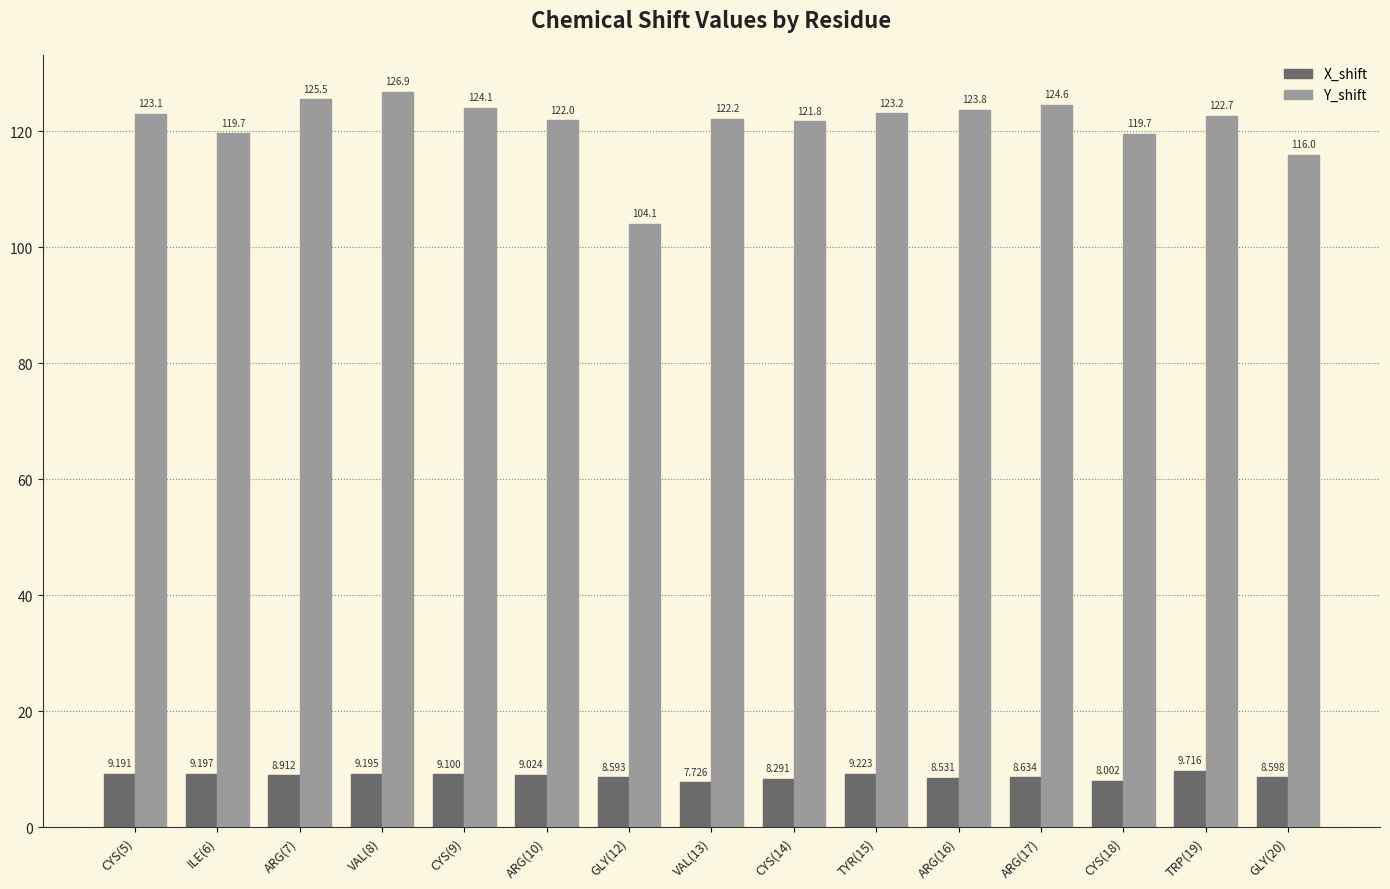

How many bars are there in total?

30